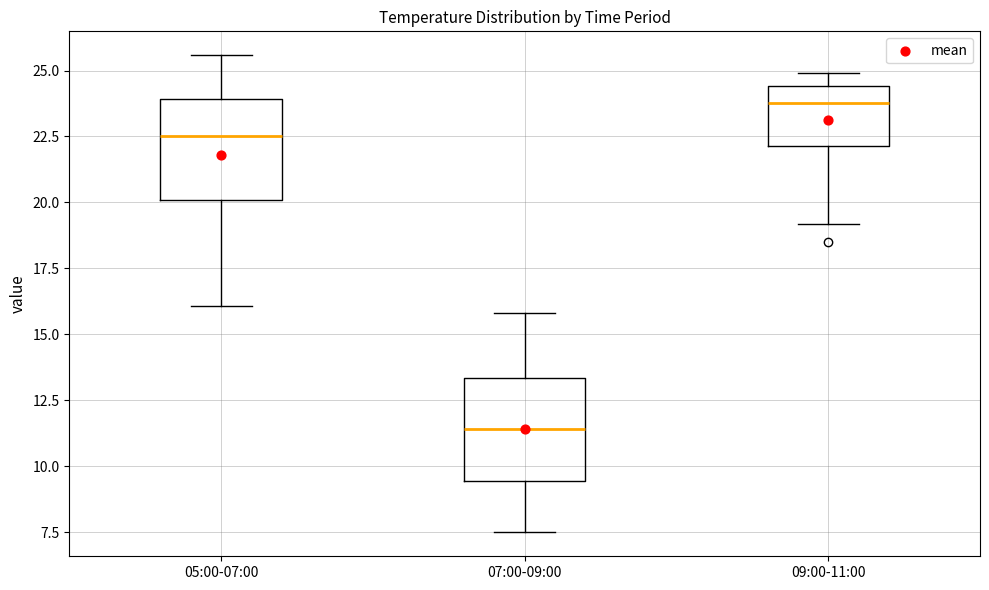

Reading left to right, transcribe this box plot: for each box, give where its median line is, the range the box spans, and where its two whiskers end, as read against the y-axis. The values are not printed on the chart, so give them approximately, as read against the axis.

05:00-07:00: median 22.5, box 20.0 to 24.0, whiskers 16.0 to 25.5
07:00-09:00: median 11.5, box 9.5 to 13.5, whiskers 7.5 to 16.0
09:00-11:00: median 24.0, box 22.0 to 24.5, whiskers 19.0 to 25.0